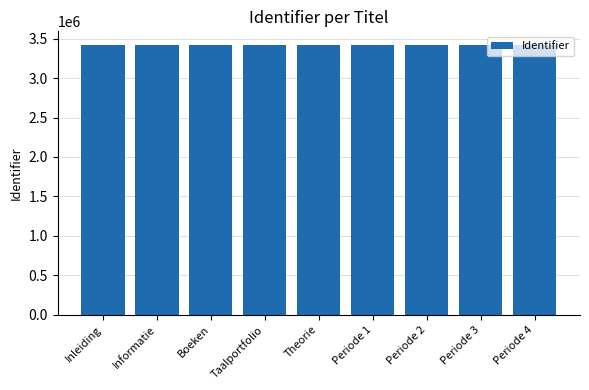

The chart shows a value of 1866721 at Taalportfolio. True or false?

False